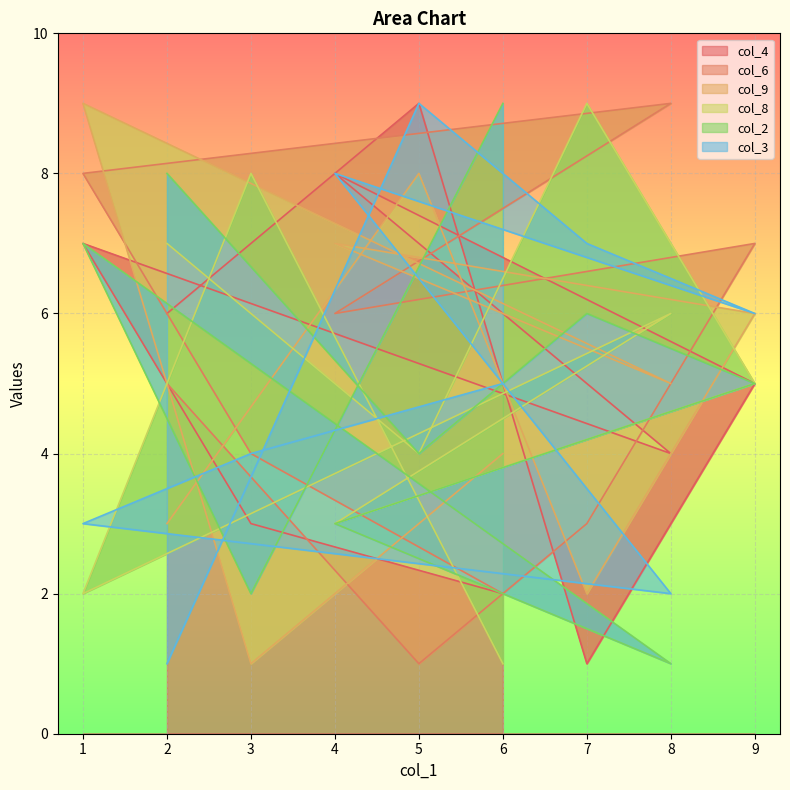

Which label corresponds to the smallest value in the chart?

7